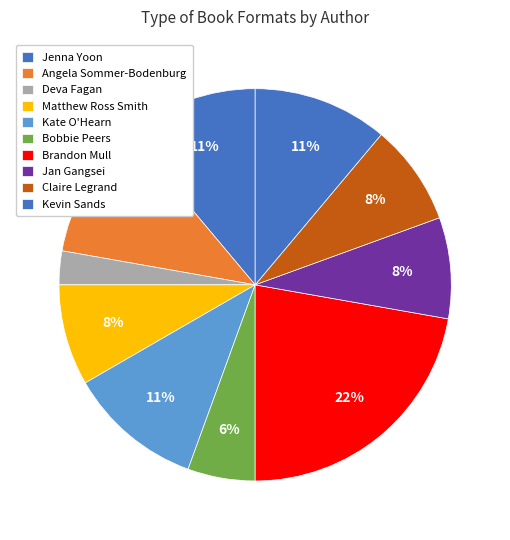

Is there any slice that represents more than half of the pie?

No